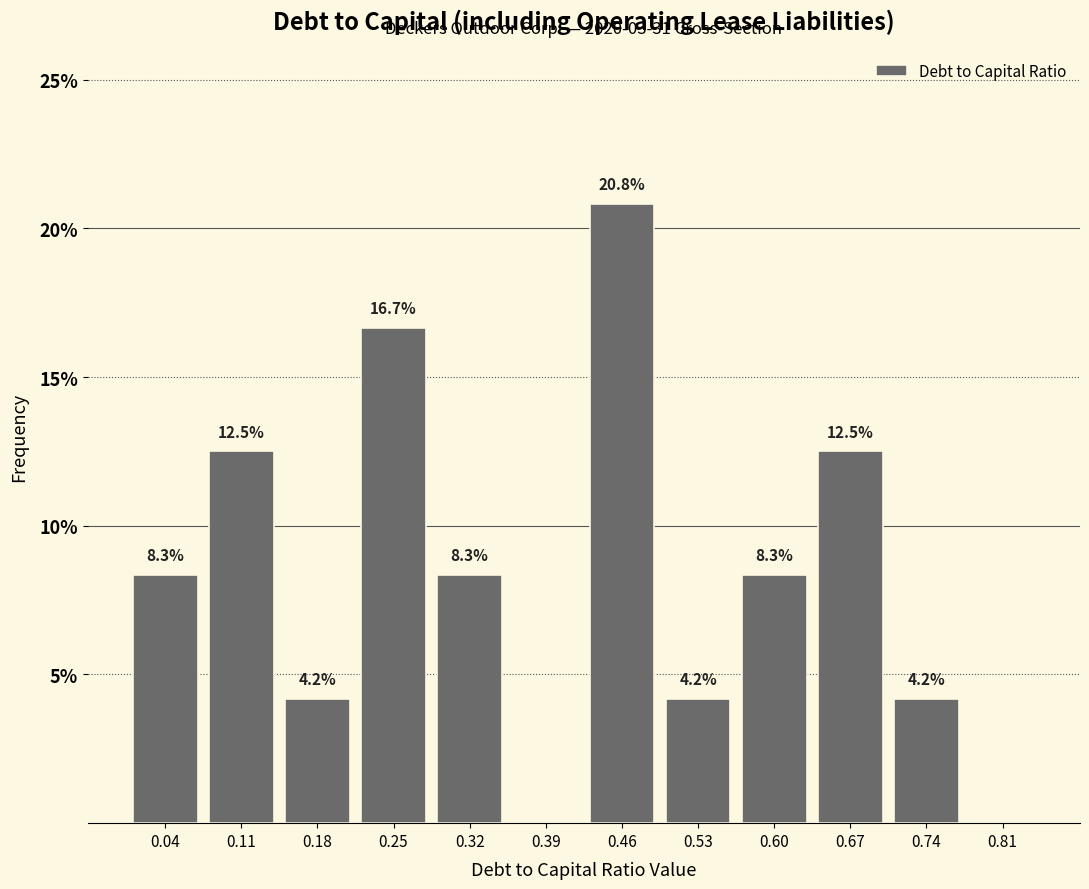

Over which range of the x-axis is the bar tallest?

0.42 to 0.49